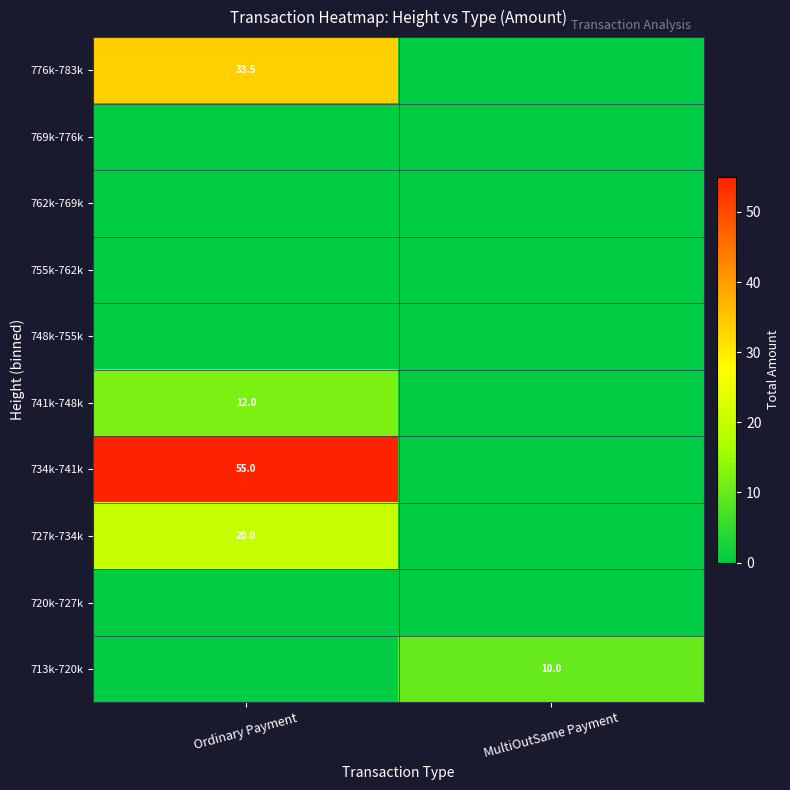

The 776k-783k series shows 33.5 at Ordinary Payment. True or false?

True